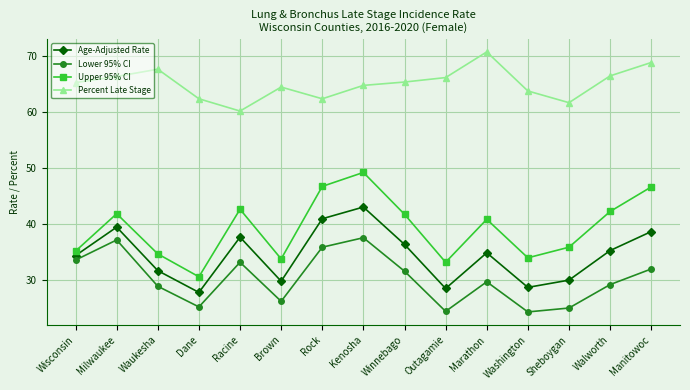

At which category does Percent Late Stage reach its first local valley?

Racine